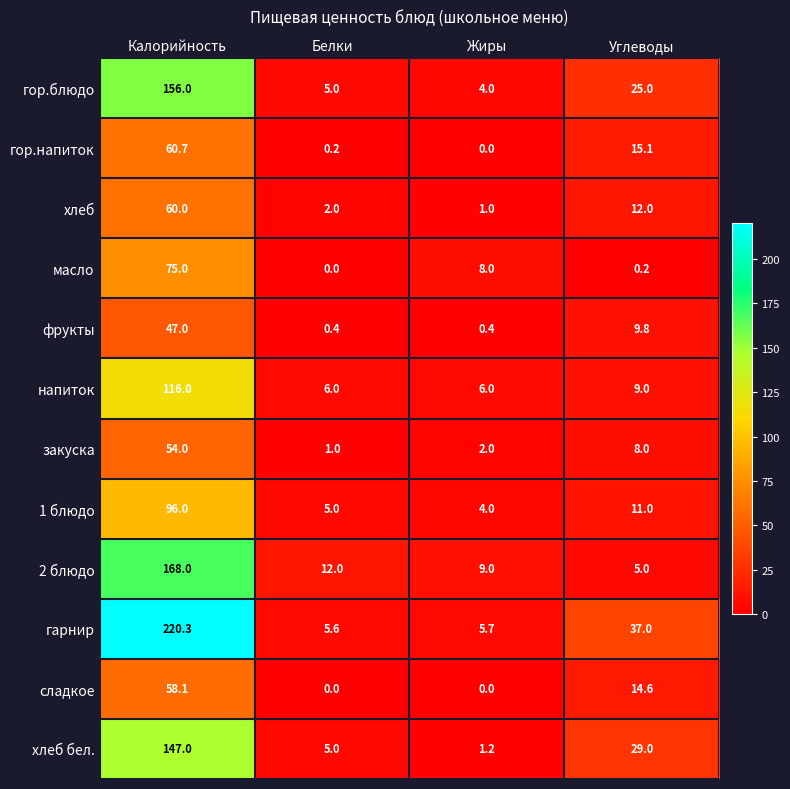

Which category has the highest value across all series?

Калорийность